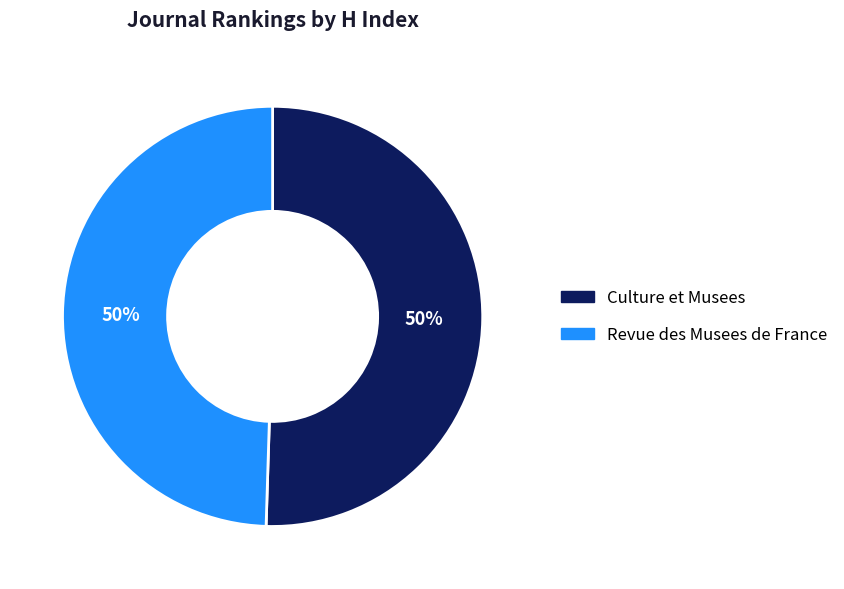

Is the sum of Culture et Musees and Revue des Musees de France greater than half?

Yes